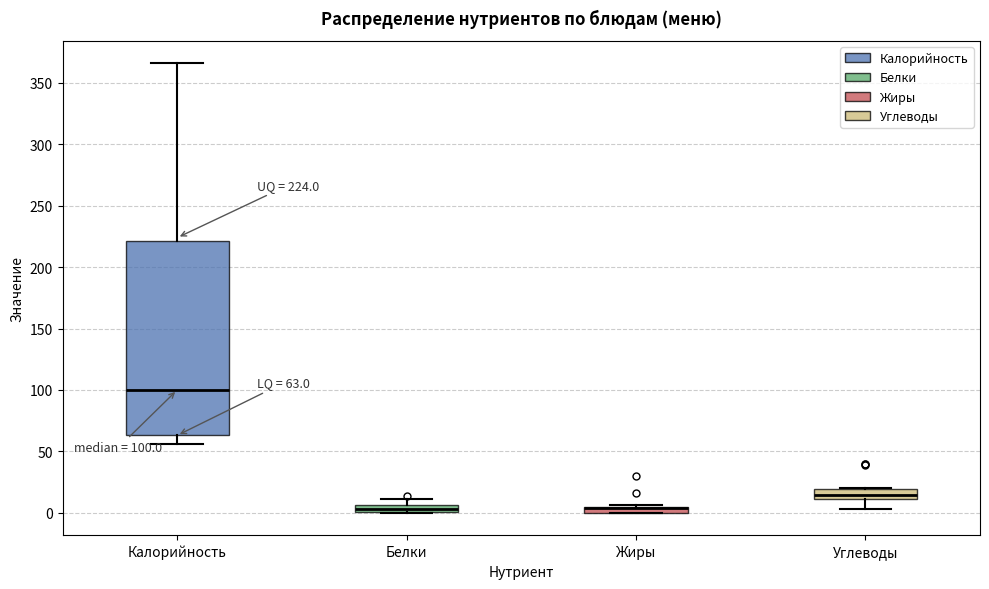

Which box is the tallest, from its lower edge to its upper edge?

Калорийность